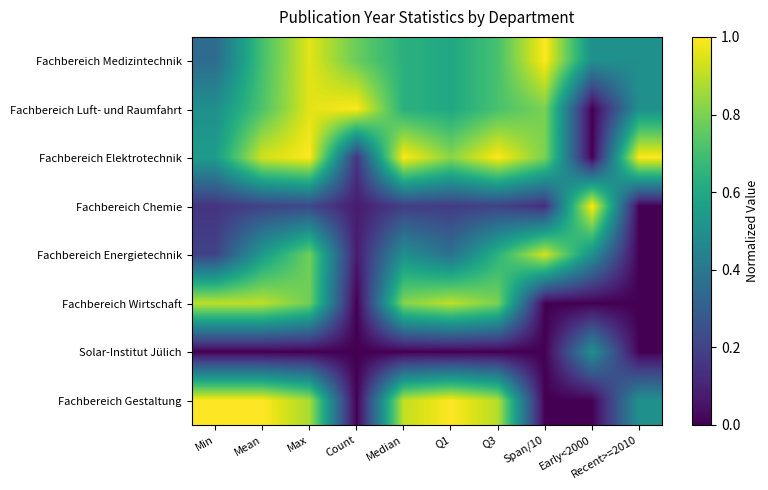

At Mean, list the series in order from smallest to largest.

Solar-Institut Jülich, Fachbereich Chemie, Fachbereich Energietechnik, Fachbereich Medizintechnik, Fachbereich Luft- und Raumfahrt, Fachbereich Wirtschaft, Fachbereich Elektrotechnik, Fachbereich Gestaltung